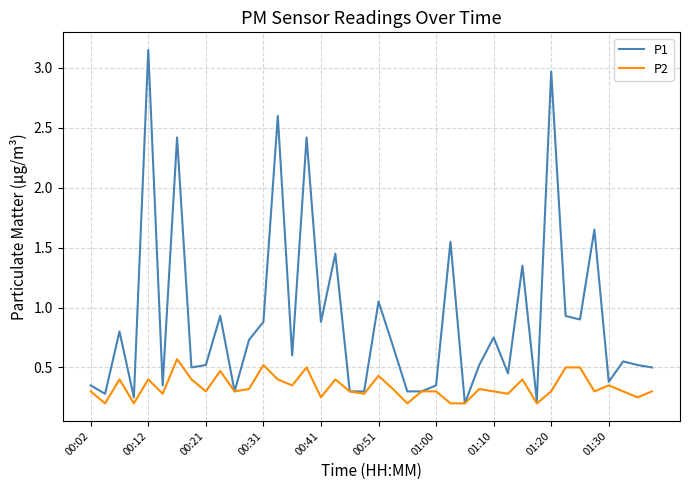

Which series has the largest total across all categories?

P1